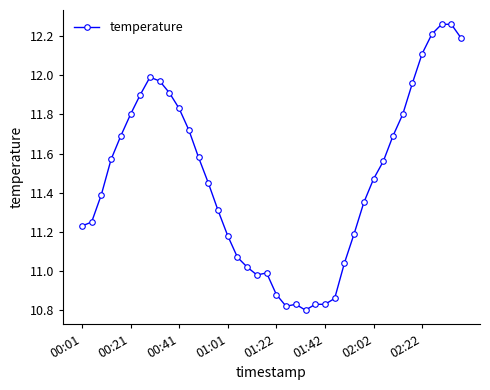

How many values are below 11?

9